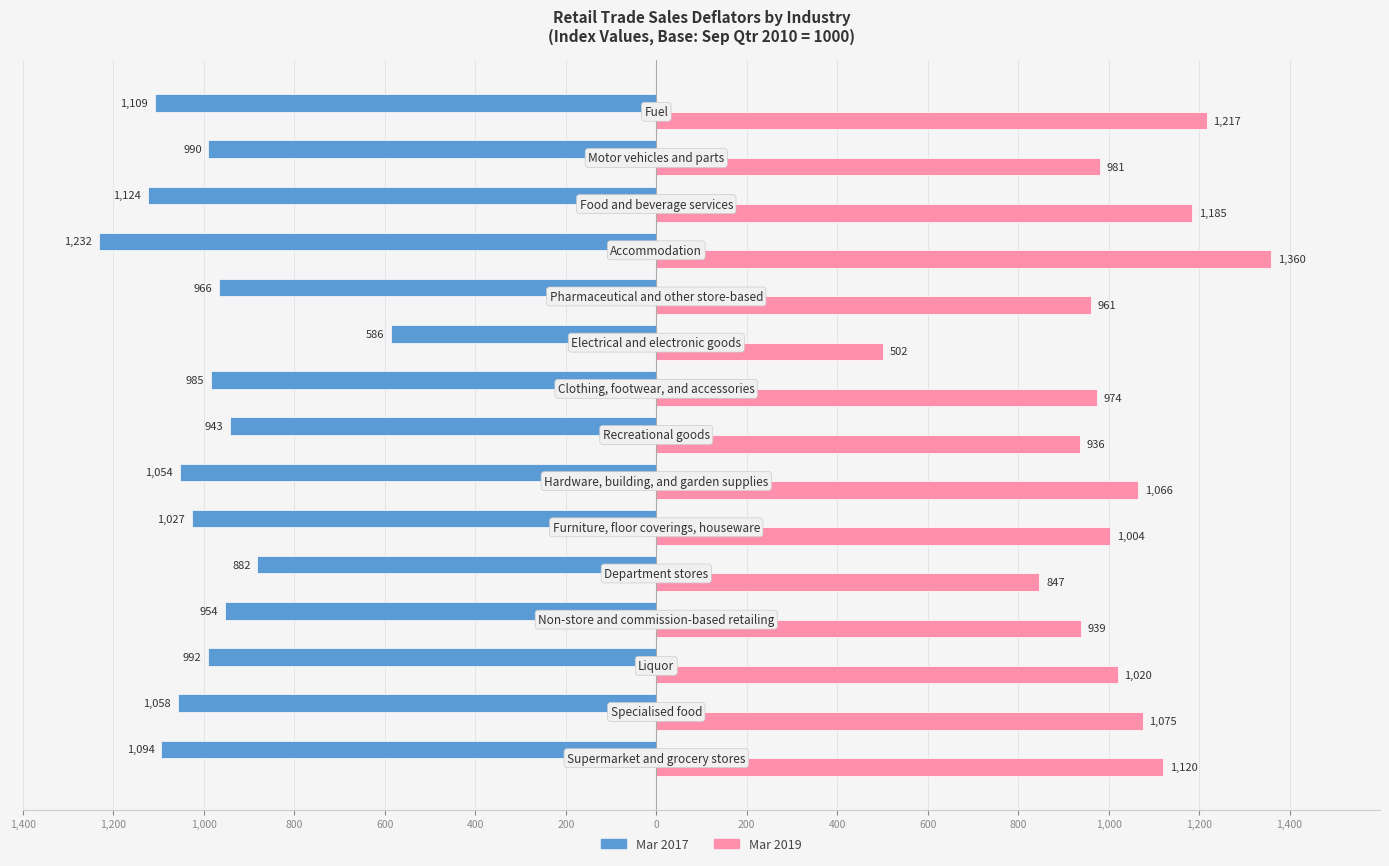

What is the sum of all Mar 2017 values?

-14996